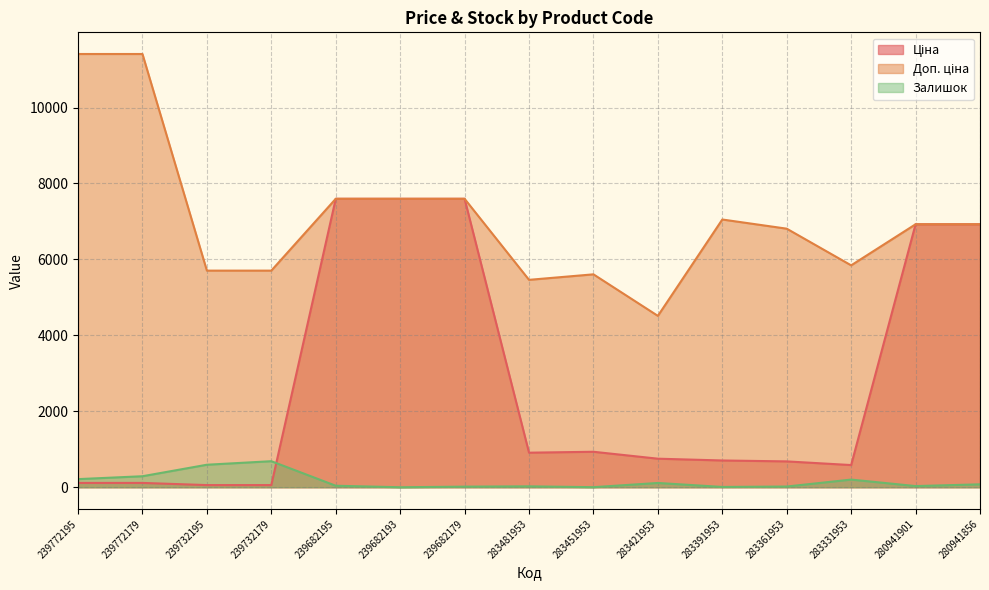

Is it true that Доп. ціна equals 7981.5 at 283331953?

False